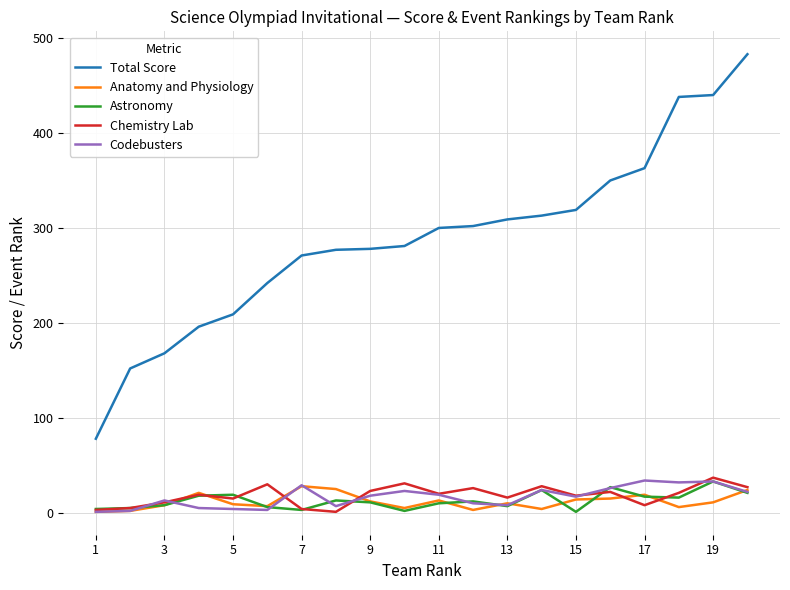

Which series has the widest spread of values?

Total Score